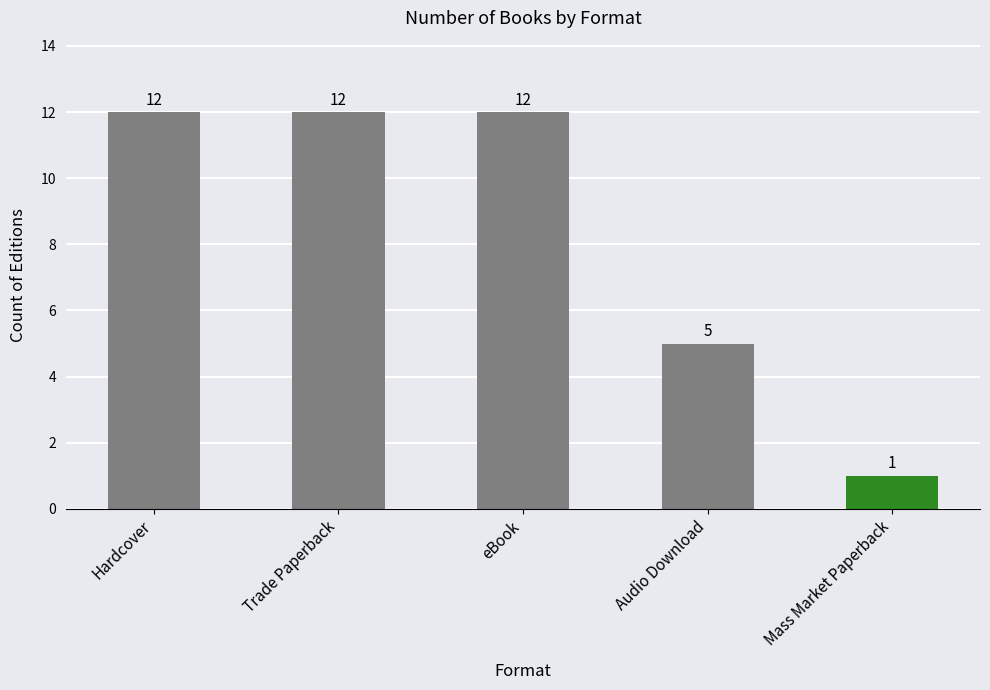

What position from the left is Audio Download?

4